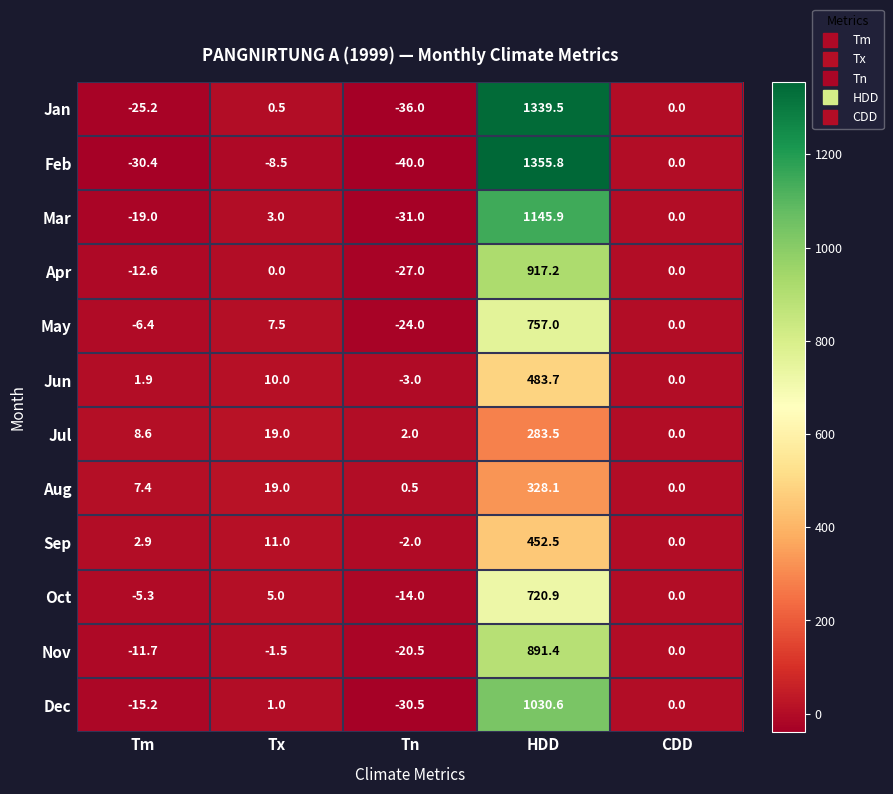

What is the difference between the second highest and minimum values in the May series?

31.5